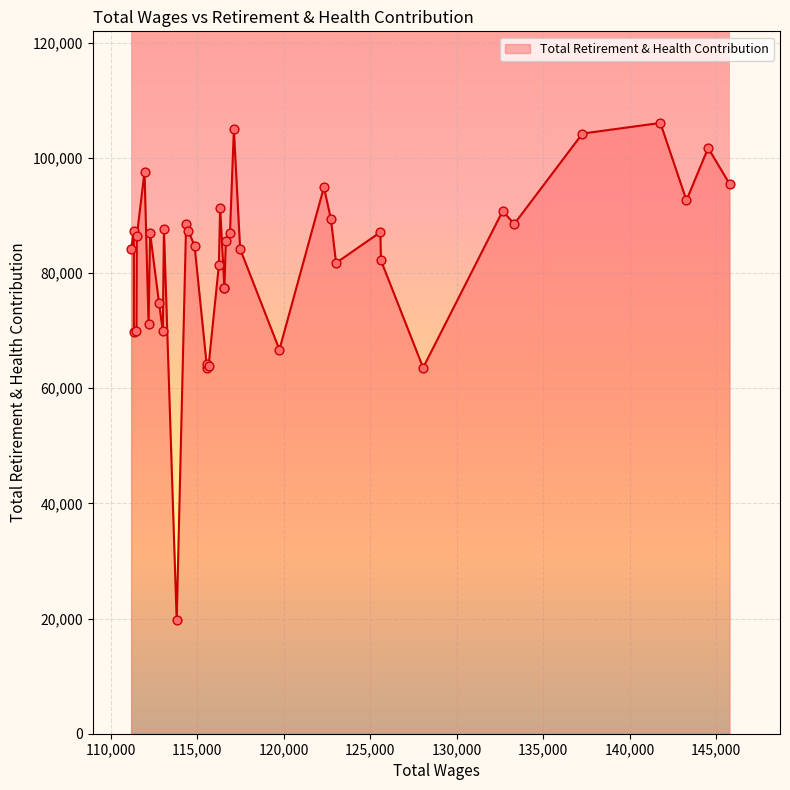

Which has a higher value, 6 or 13?

6